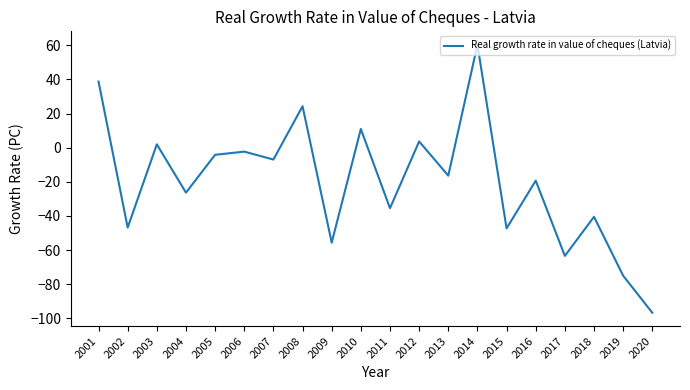

What value does the data have at 2009?

-55.7